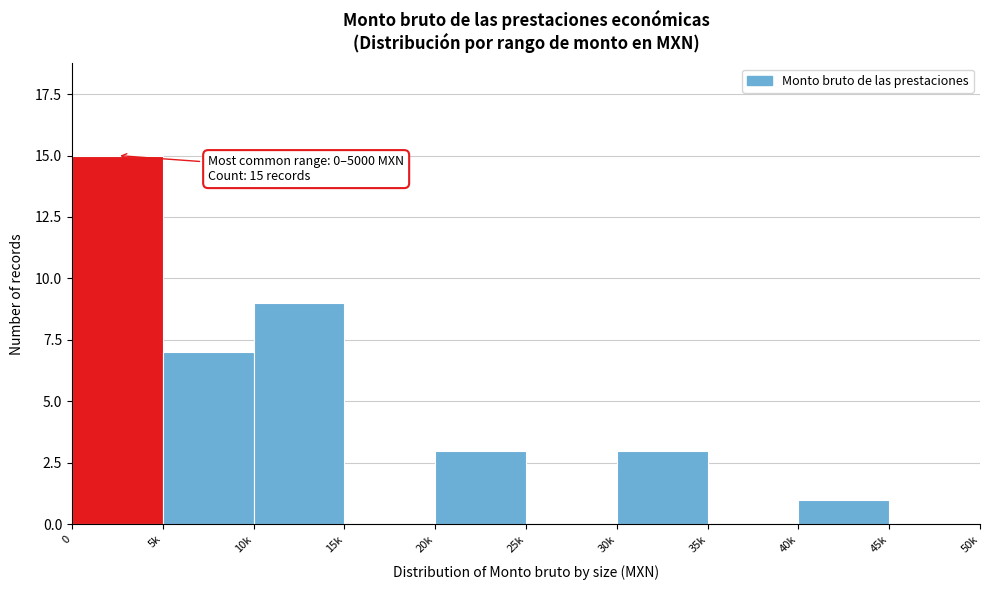

Reading left to right, extract all data points from this chart.

0=15	5k=7	10k=9	15k=0	20k=3	25k=0	30k=3	35k=0	40k=1	45k=0